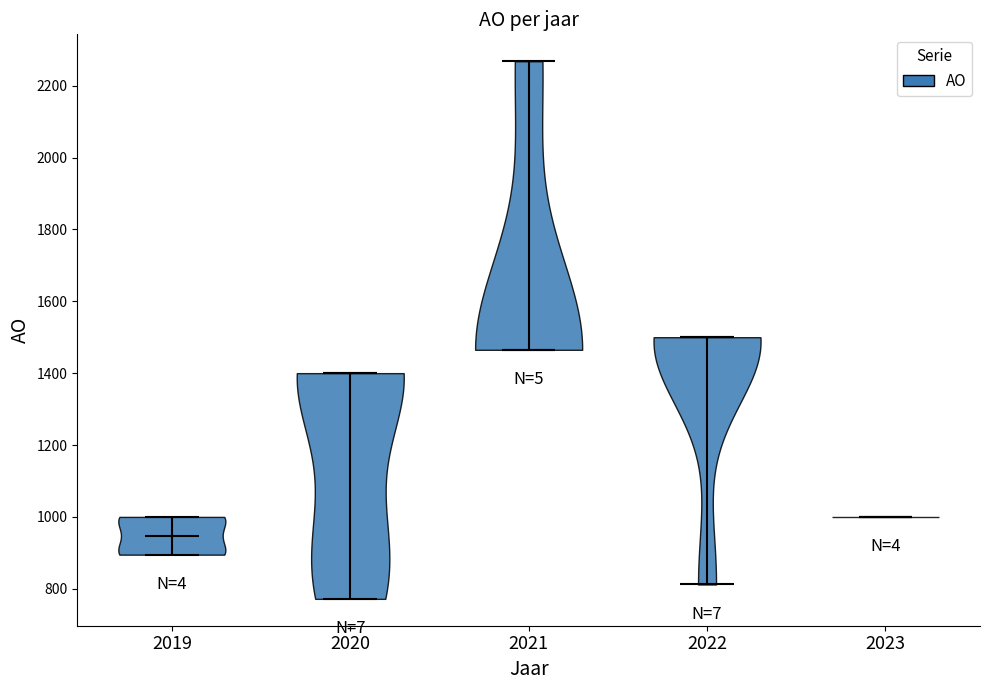

Which violin has the highest median line?

2022